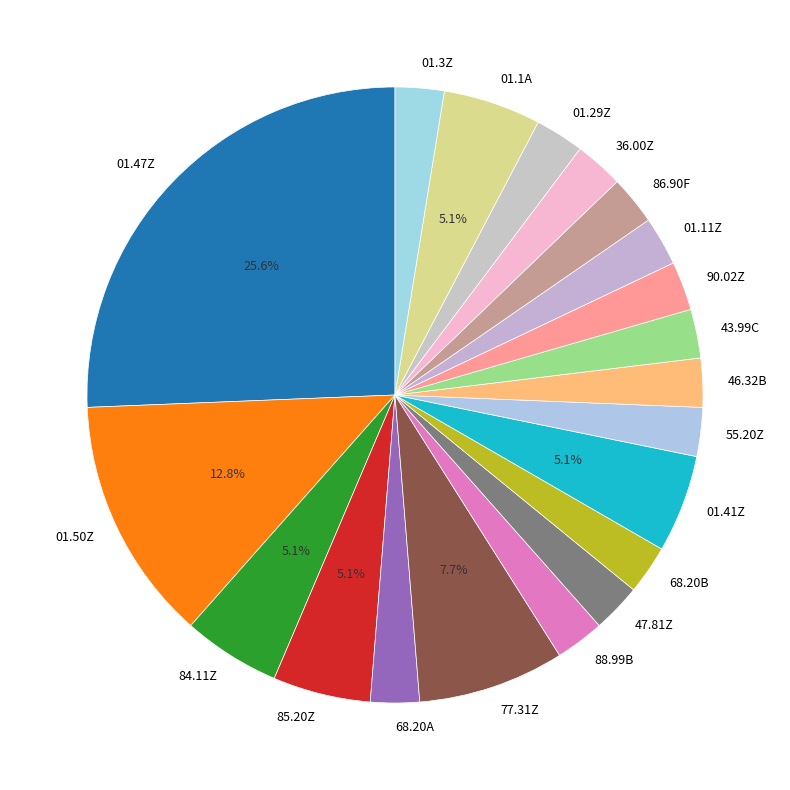

How many slices are in this pie chart?

20